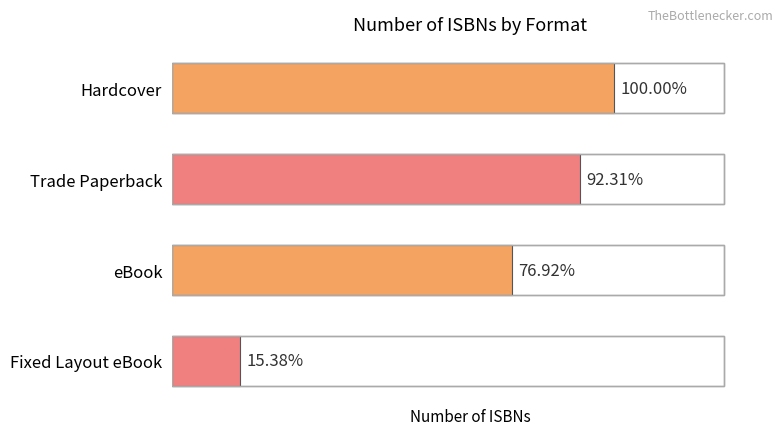

What is the sum of all values?

37